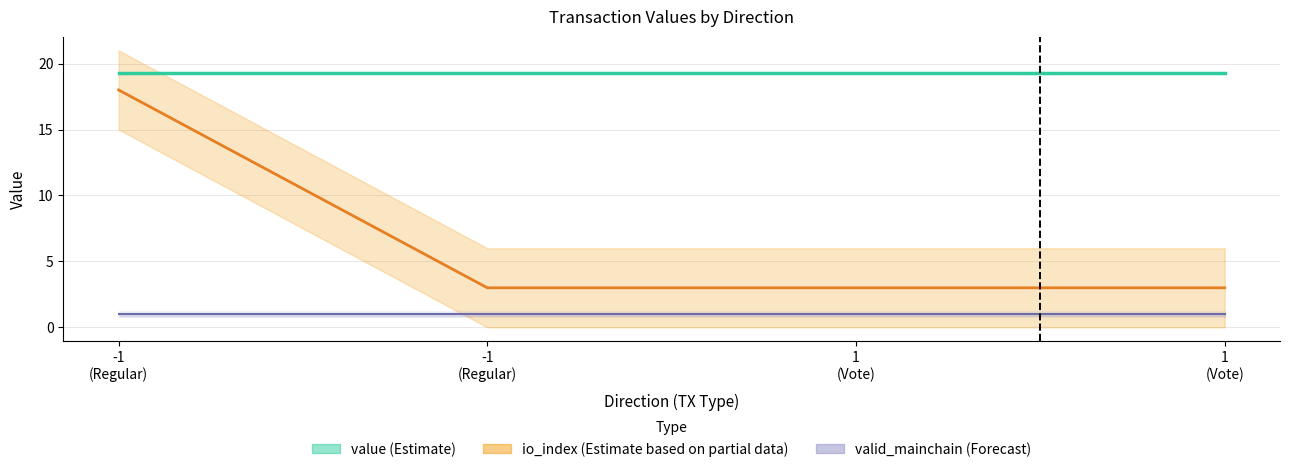

How many data points does each series have?

4